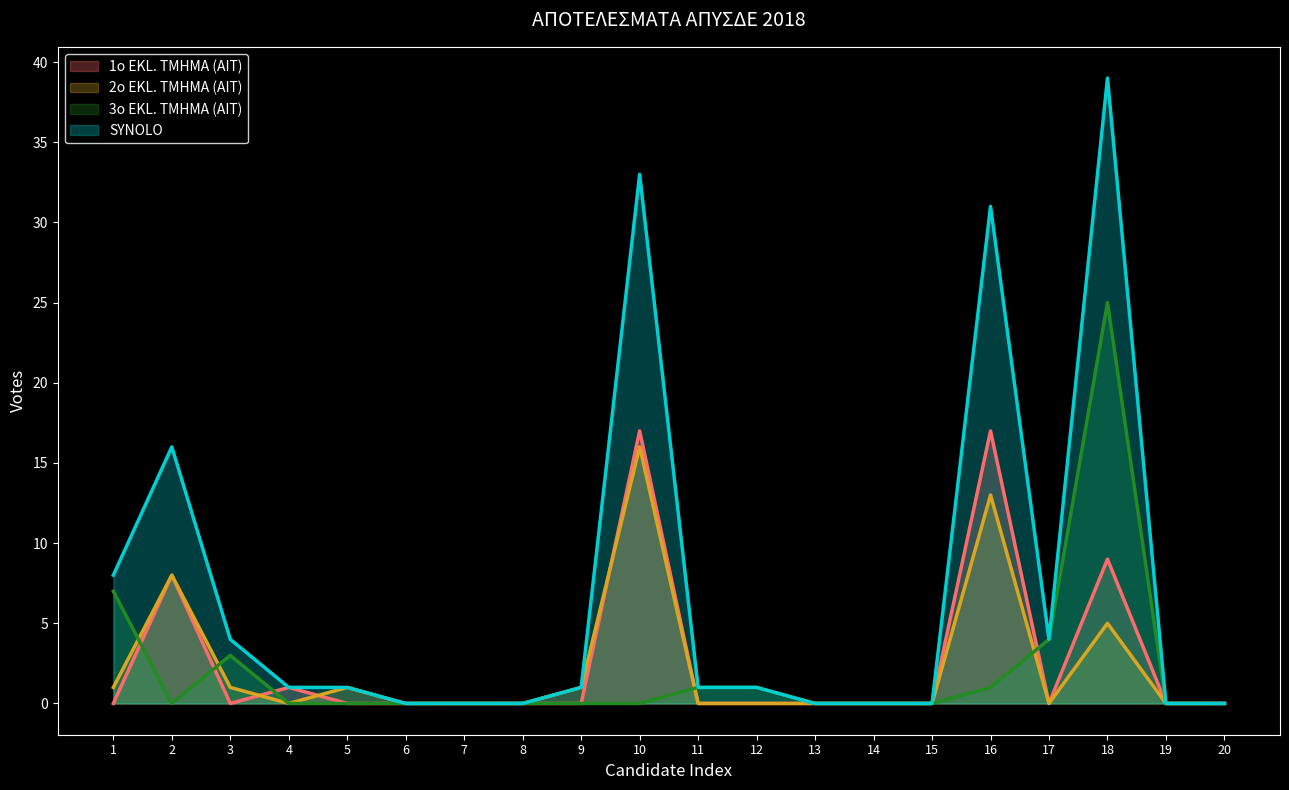

What is the value of the 2o EKL. TMHMA (AIT) point at the 18th from the left?

5